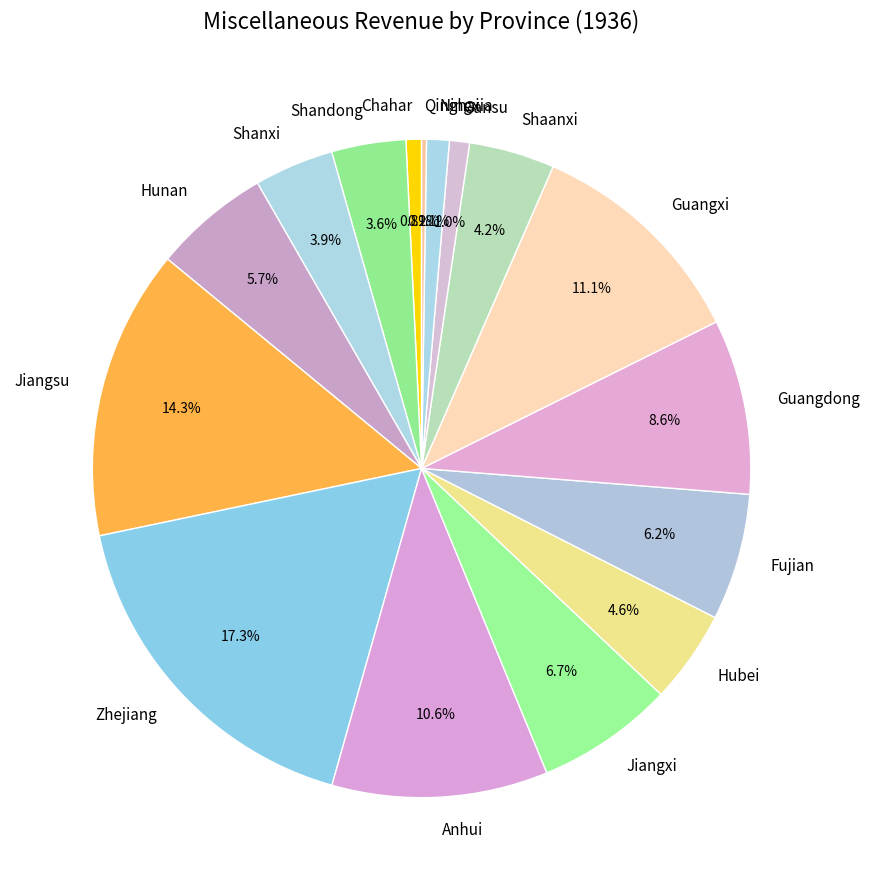

Is Jiangsu the majority of the pie?

No